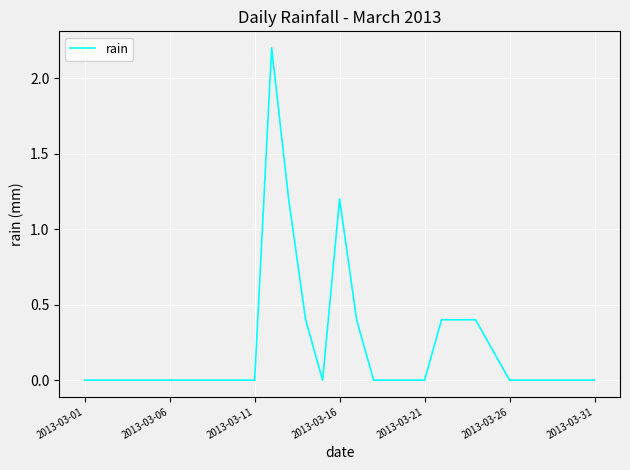

What is the difference between the second highest and second lowest values?

1.2